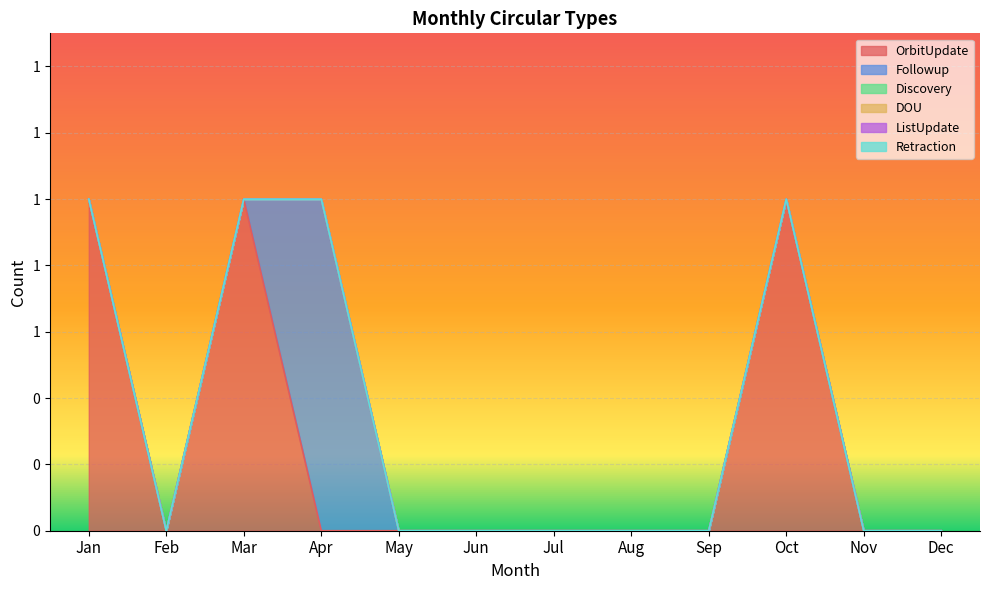

How many Followup values are between 0 and 1?

12